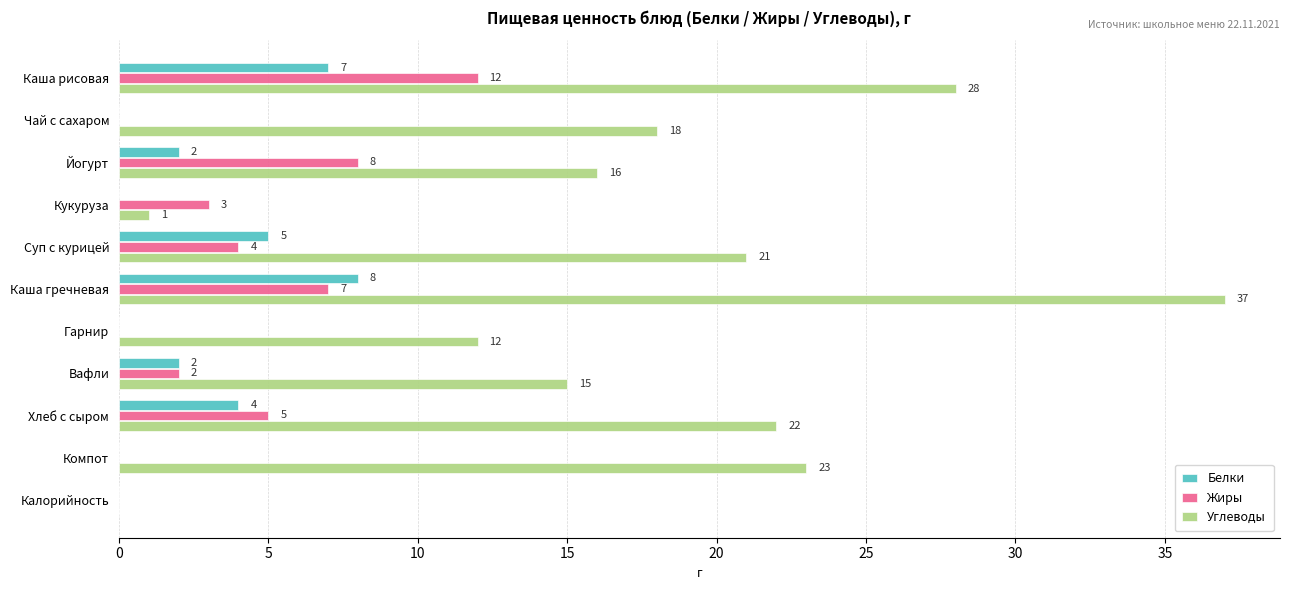

The value of Жиры at Кукуруза is 3. True or false?

True